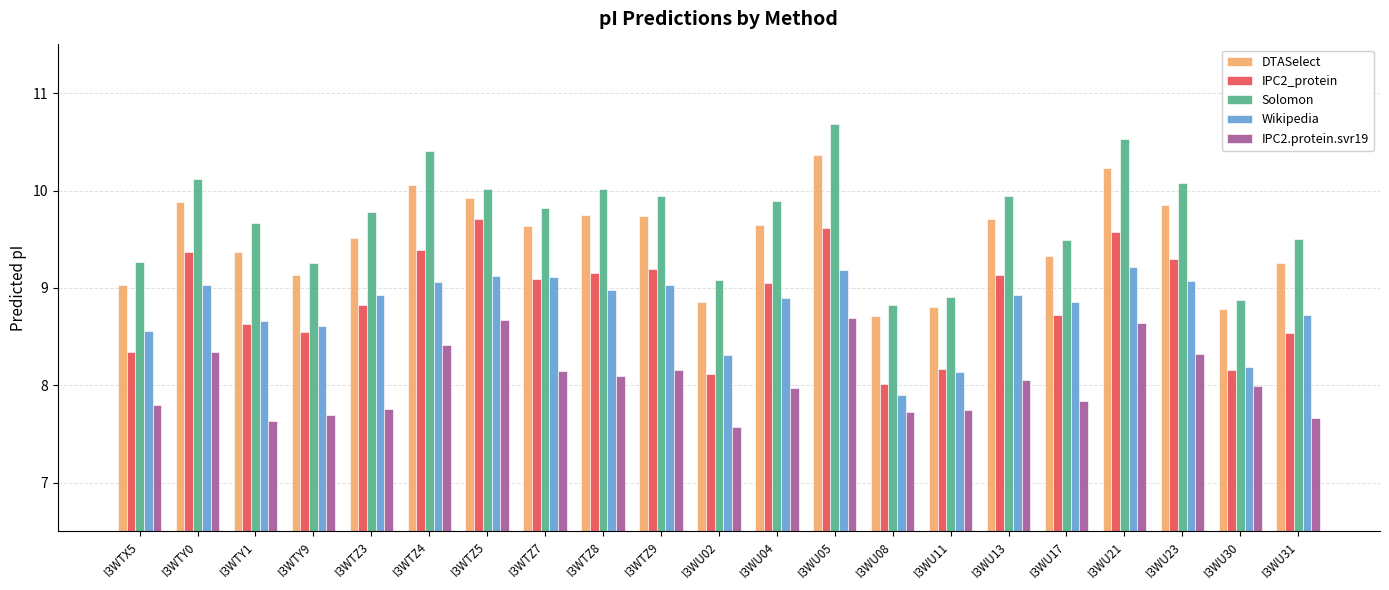

What is the sum of all Wikipedia values?

184.5